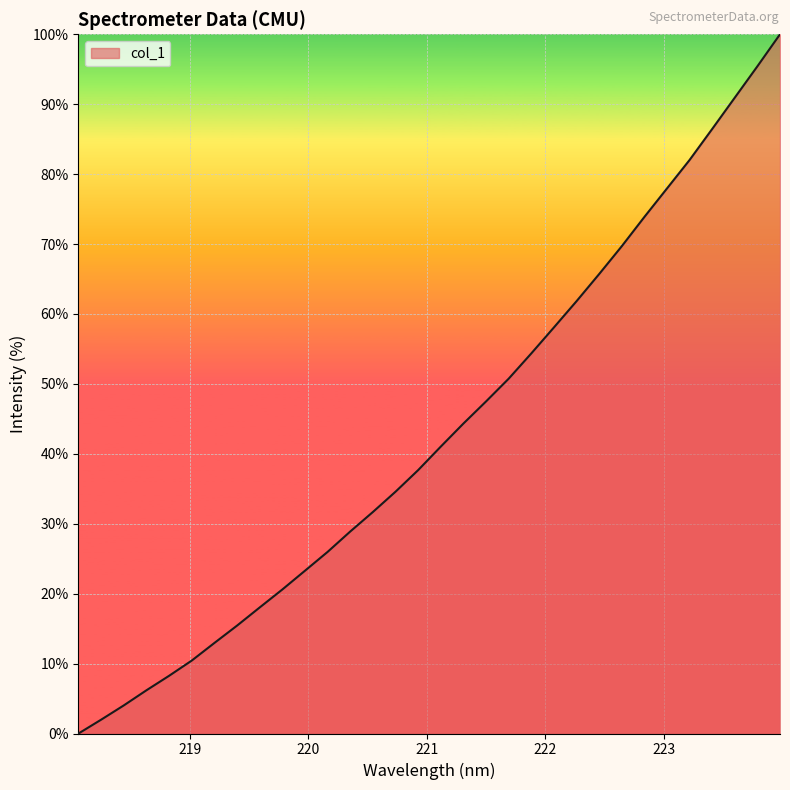

How many lines are shown in the chart?

1